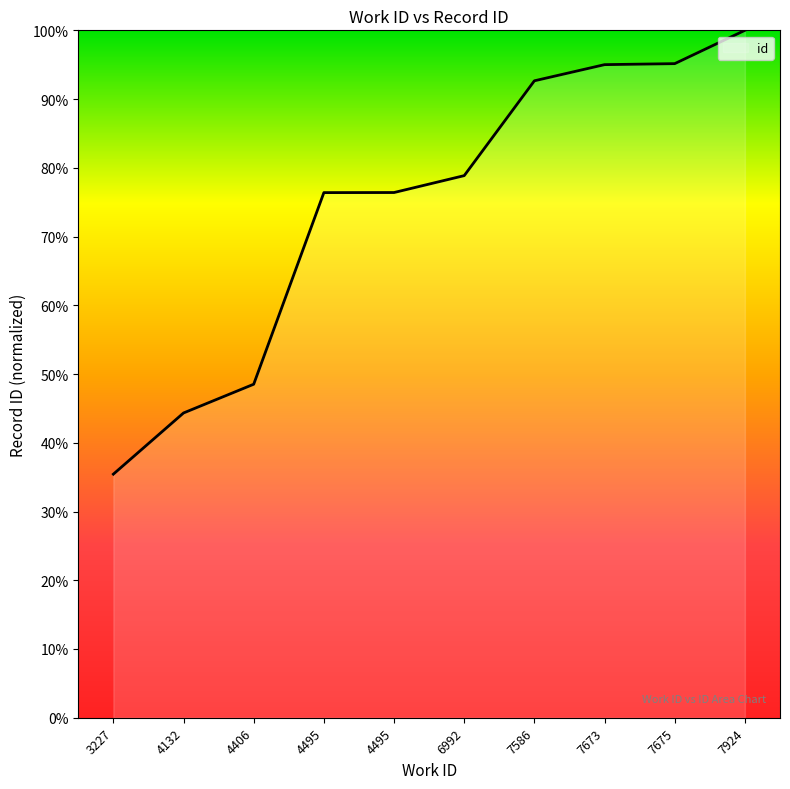

The value at 7586 is 92.7. True or false?

True